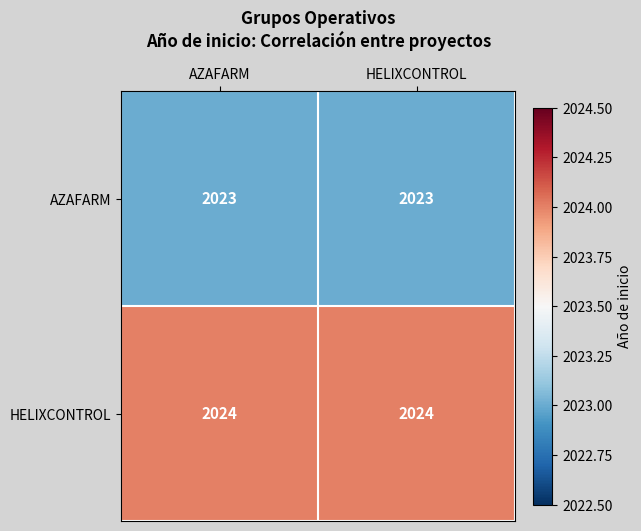

Reading right to left, transcribe all the data shown in this chart.

AZAFARM: 2023	2023
HELIXCONTROL: 2024	2024